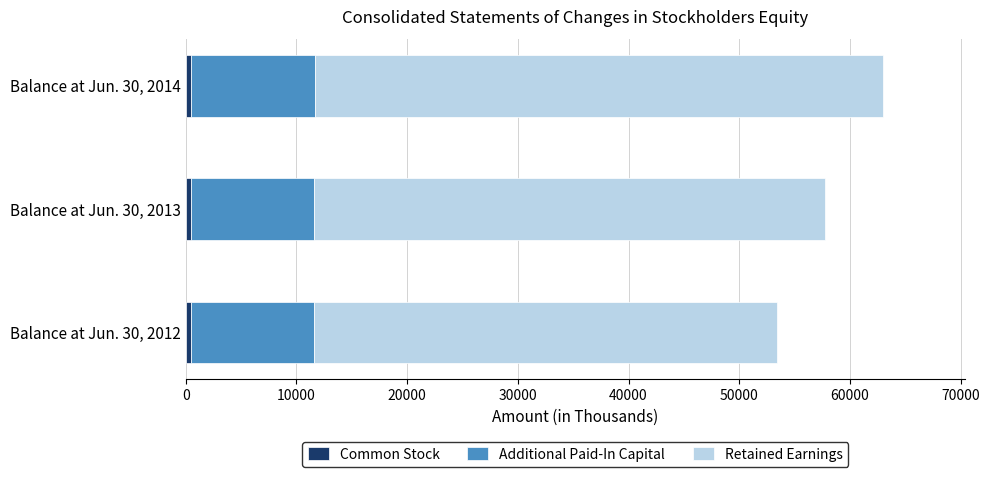

How many series are shown in this chart?

3